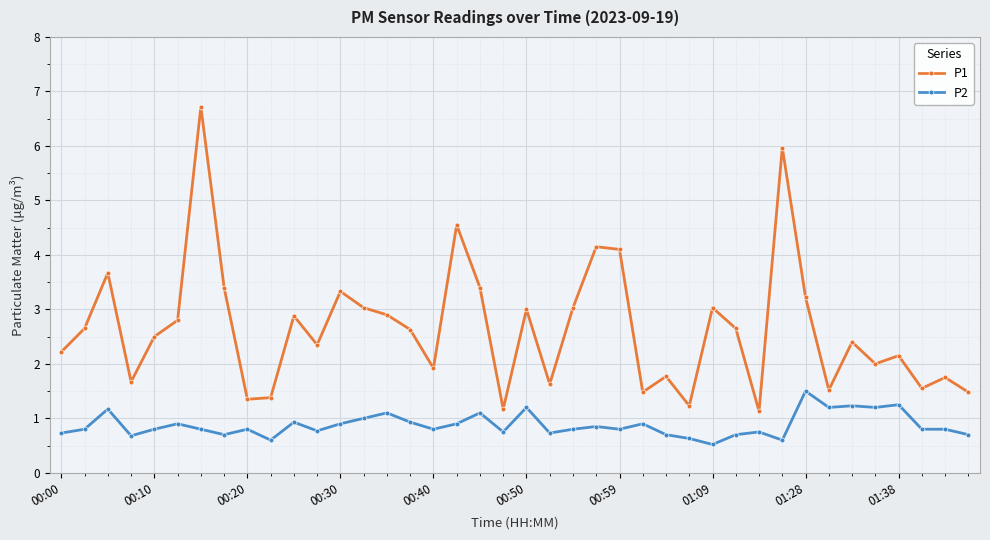

How many interior local peaks does the P1 series have?

13